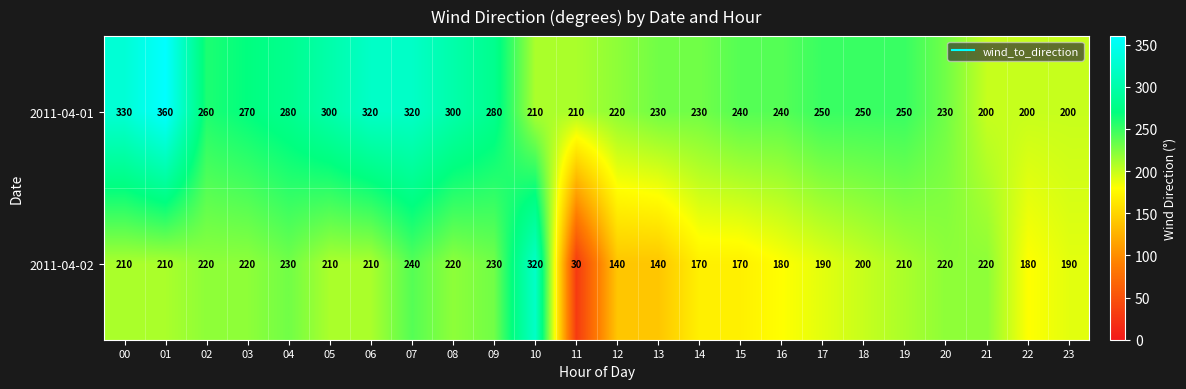

How many distinct data groups are displayed?

2